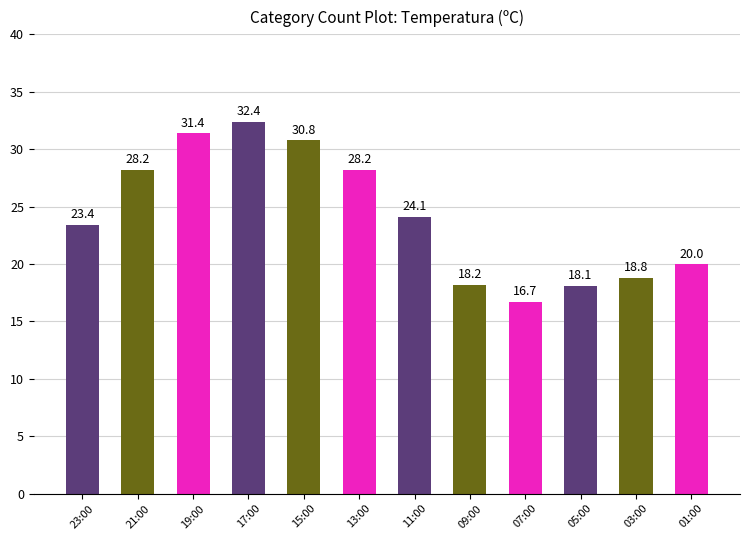

What is the label of the 12th bar from the left?

01:00